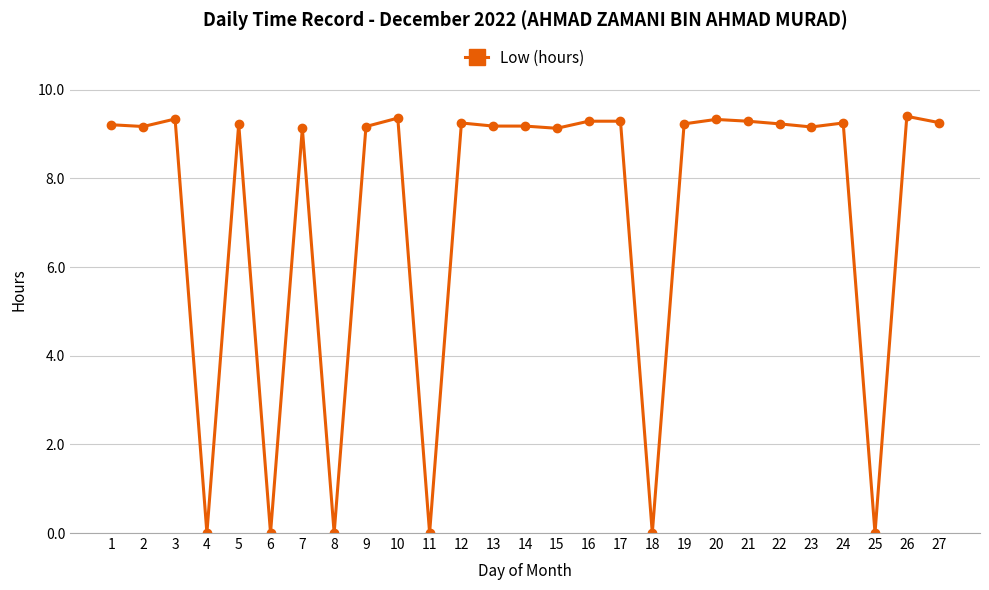

How many series are shown in this chart?

1